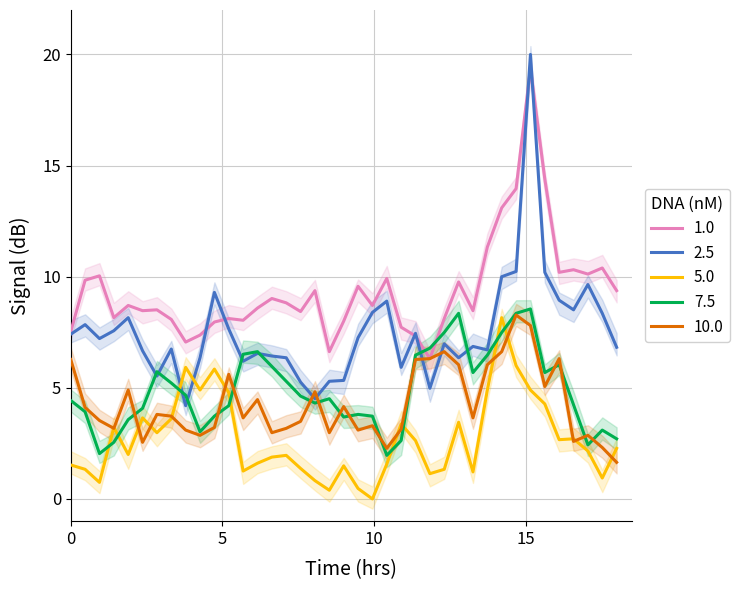

What are all the series names shown in the legend?

1.0, 2.5, 5.0, 7.5, 10.0